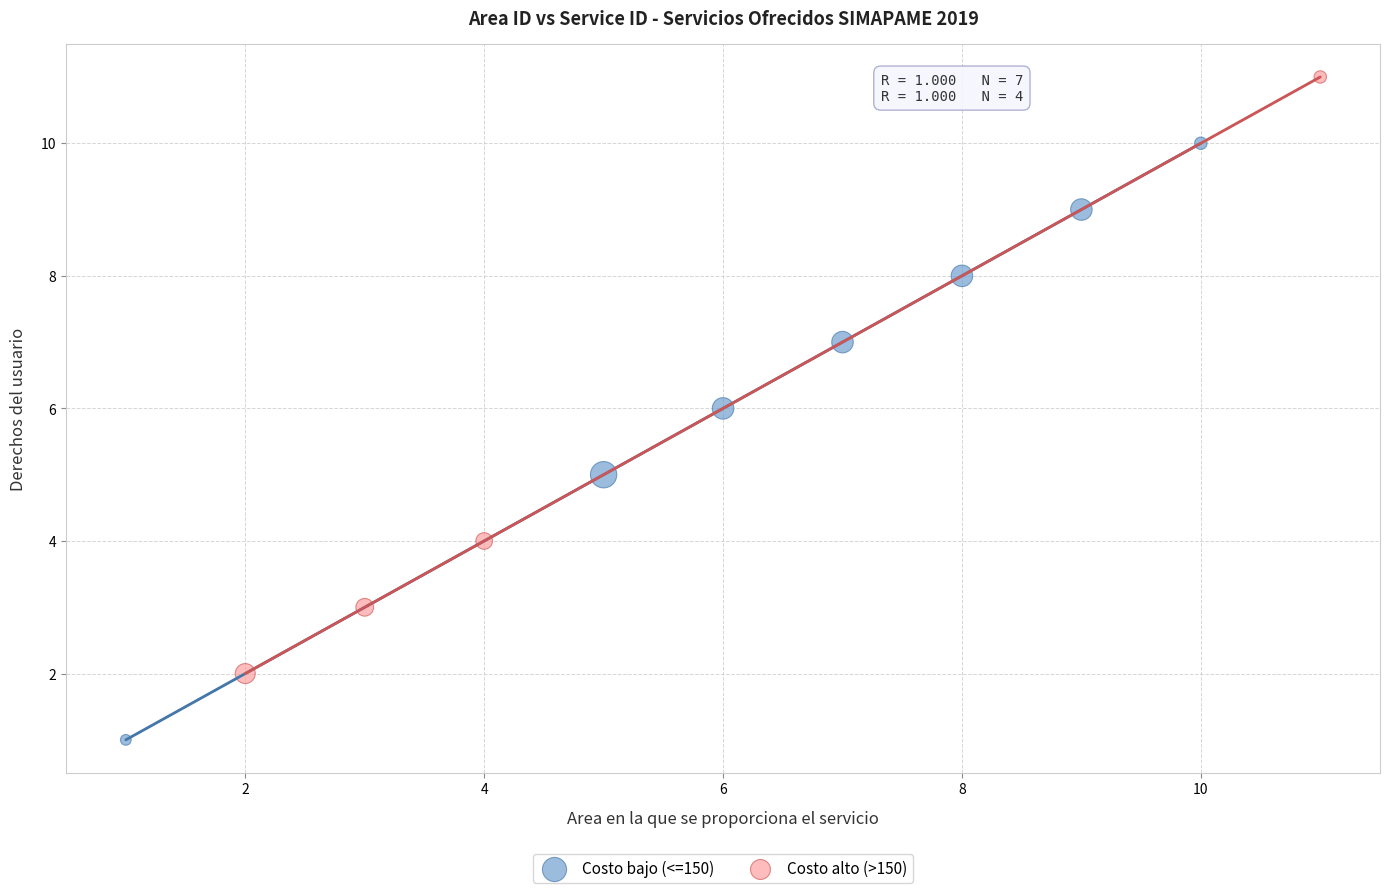

Which series reaches the minimum Y coordinate?

Costo bajo (<=150)